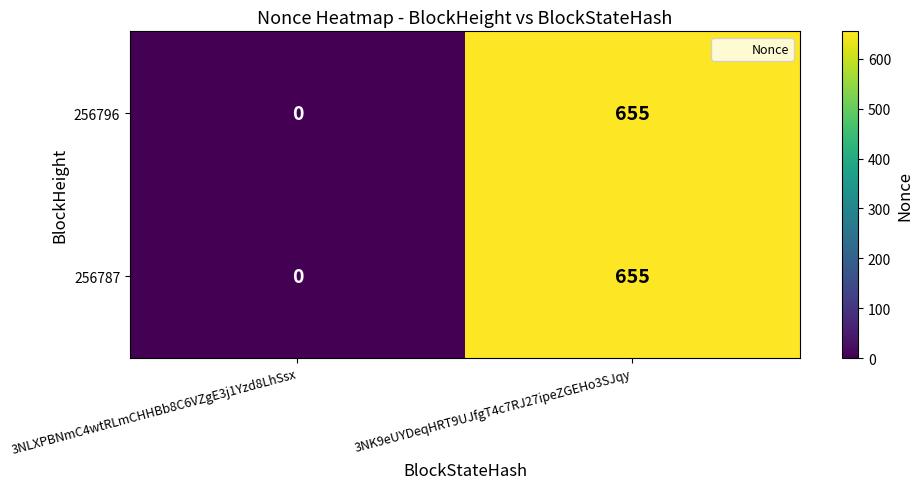

What is the sum of all 256796 values?

655